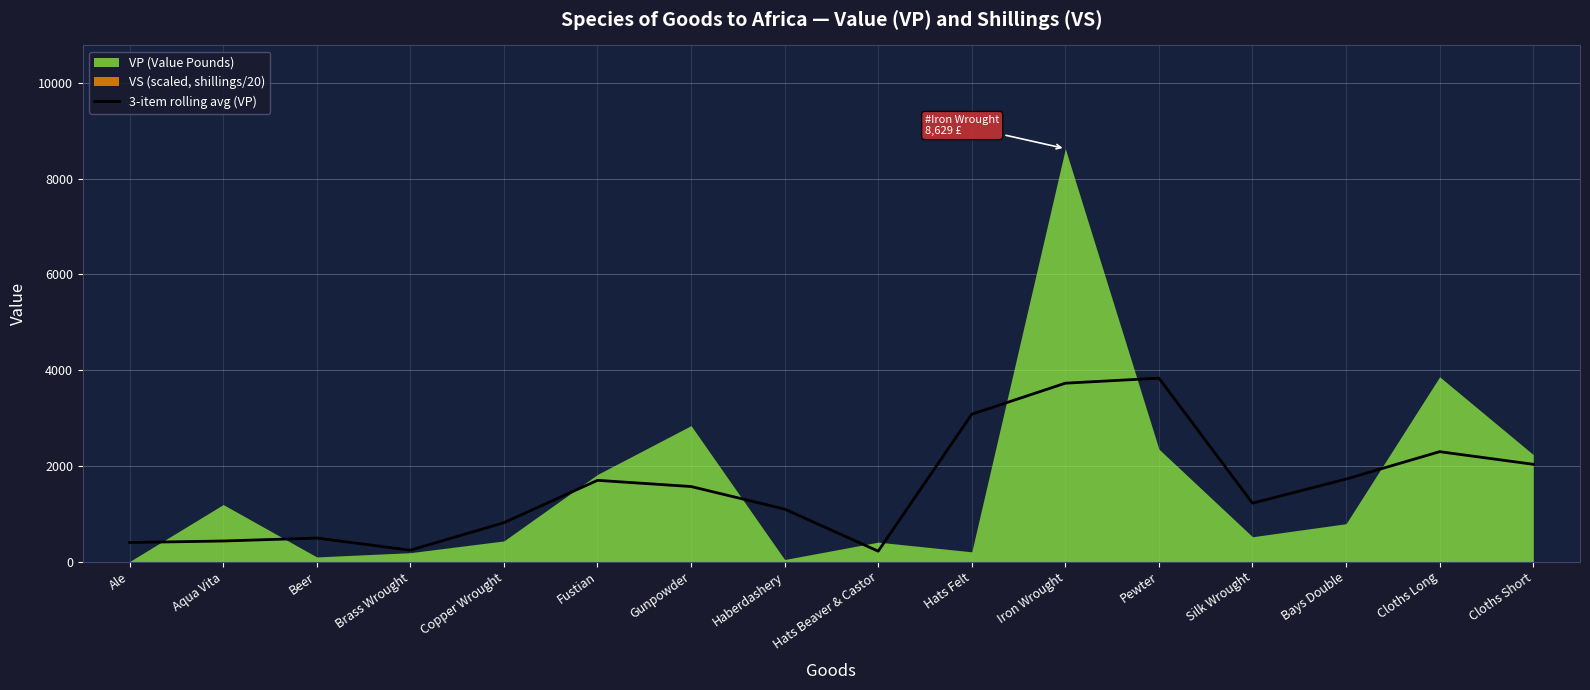

Is it true that the value at Beer is 324.6?

False